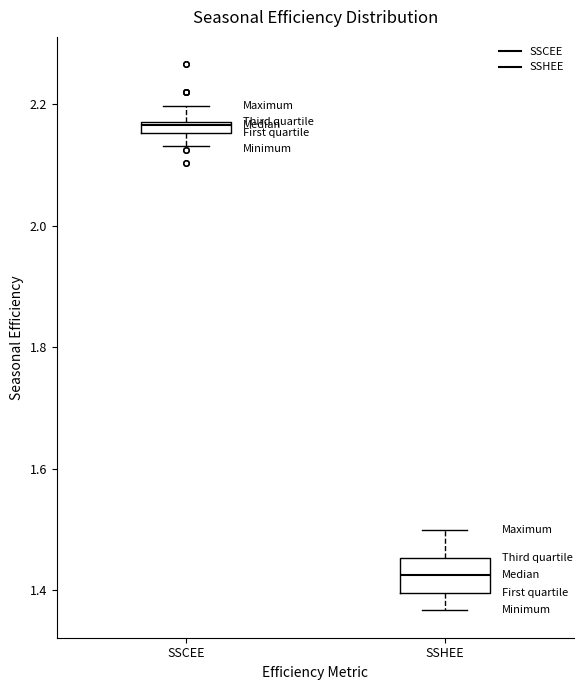

Which box's median line is the lowest?

SSHEE